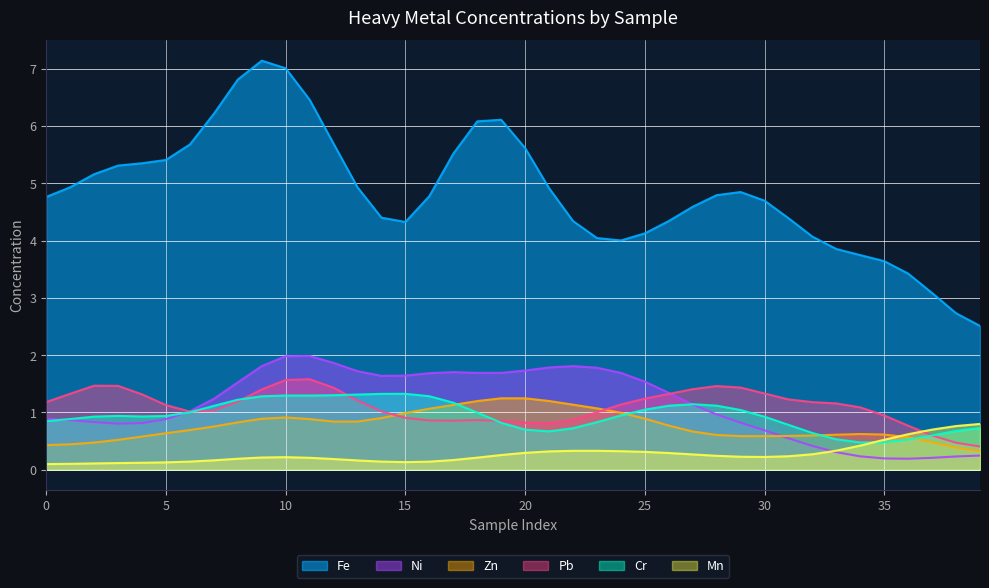

Which series has the largest total across all categories?

Fe